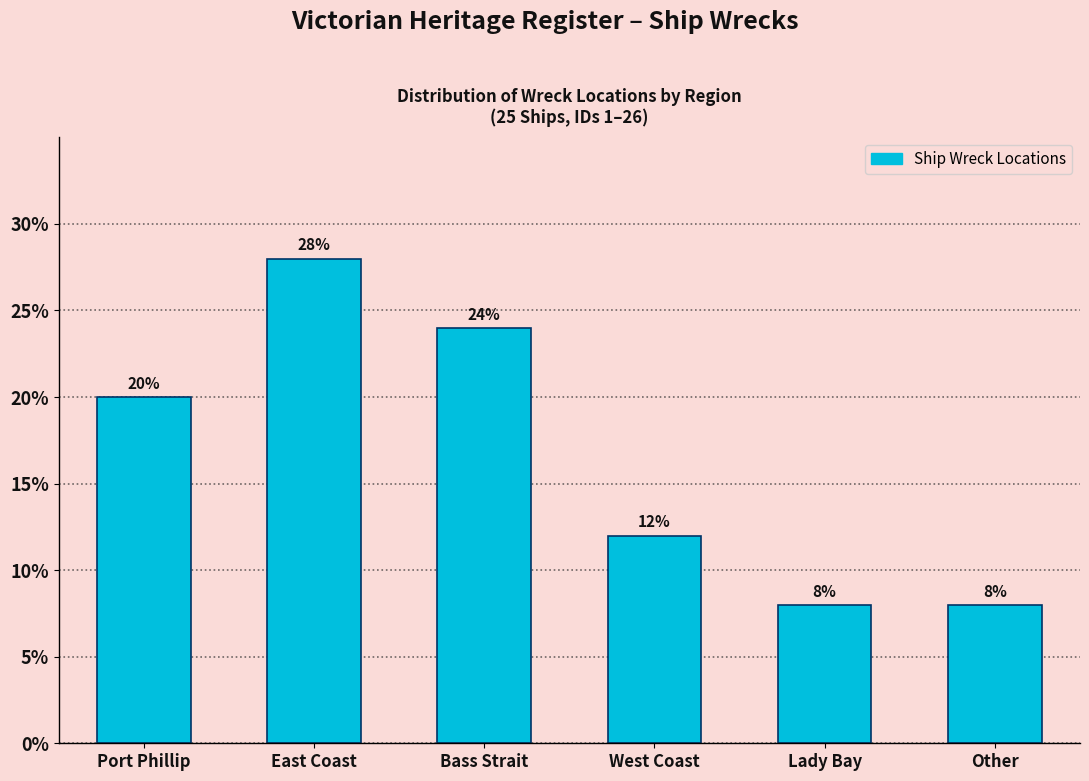

Reading left to right, what are all the values shown in this chart?

20.0	28.0	24.0	12.0	8.0	8.0